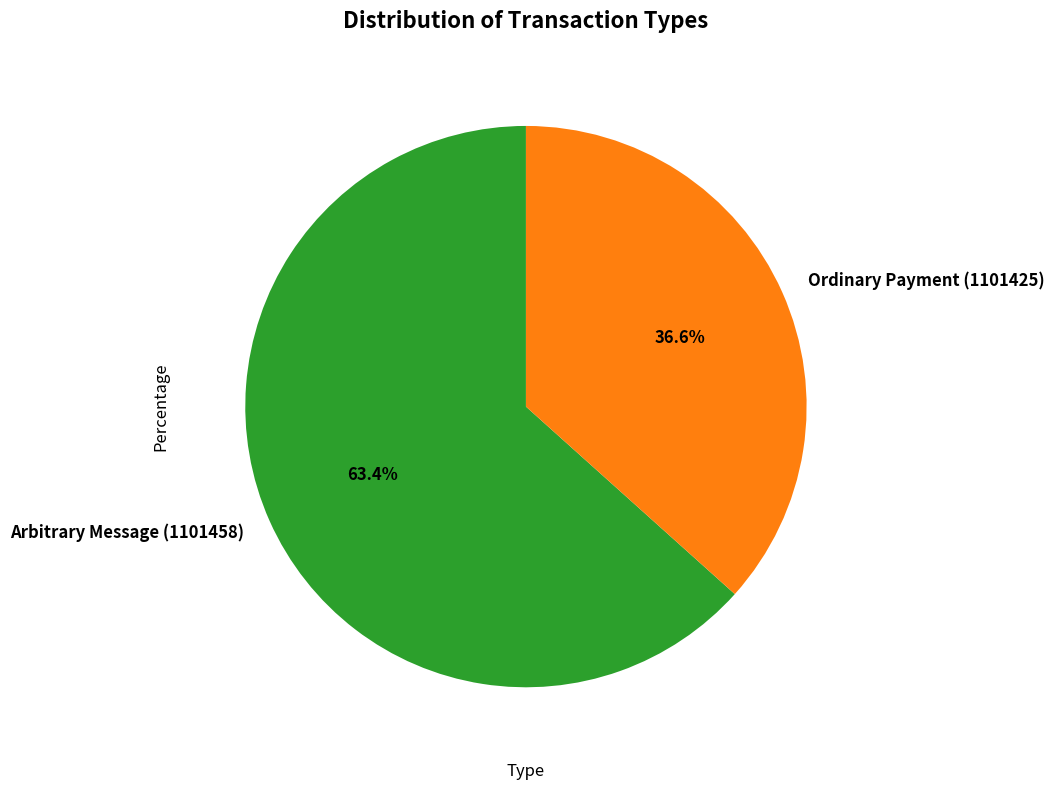

To the nearest percent, what is the average slice percentage?

50%